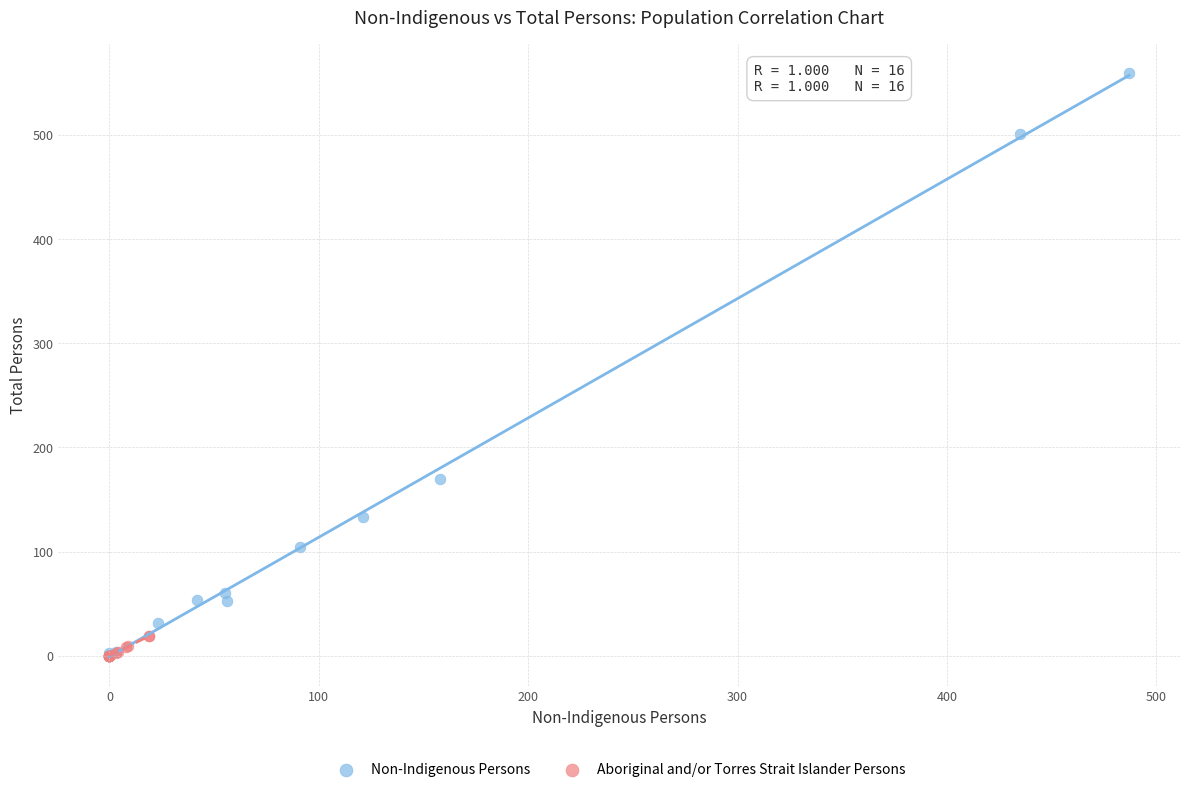

Which series has the largest Y range (max minus min)?

Non-Indigenous Persons